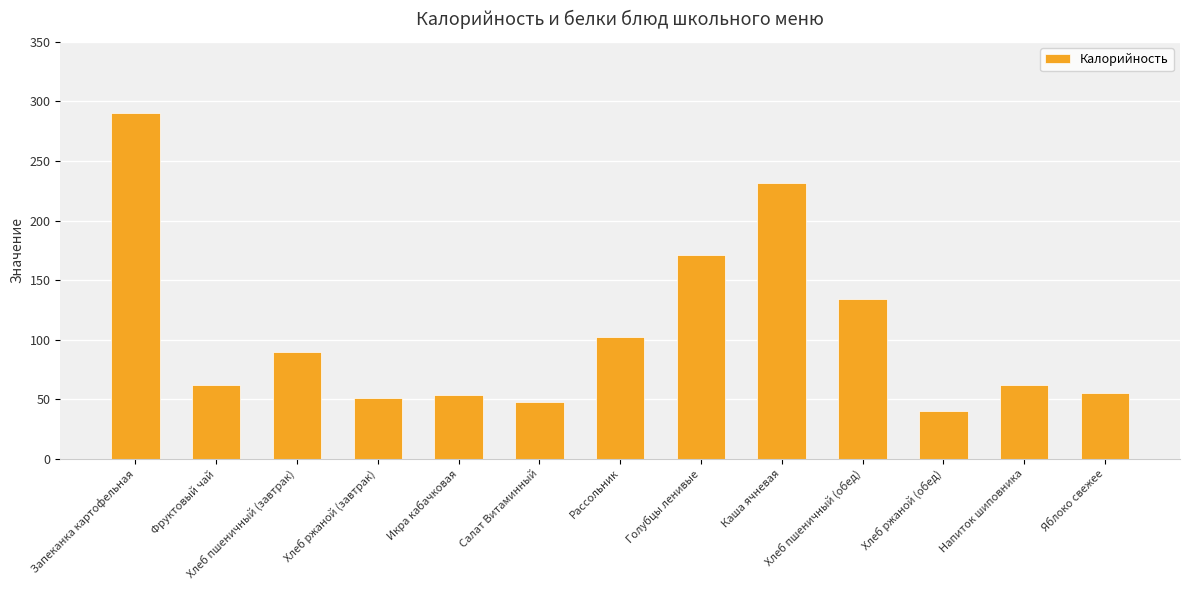

True or false: the data shows 24.4 at Напиток шиповника.

False